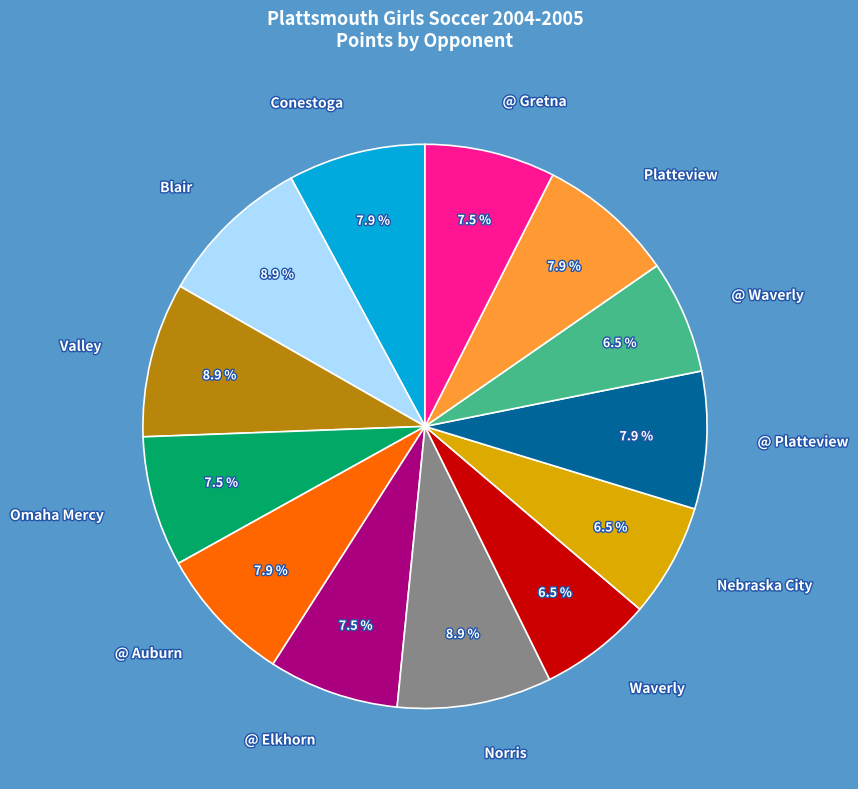

How many segments does this pie chart have?

13